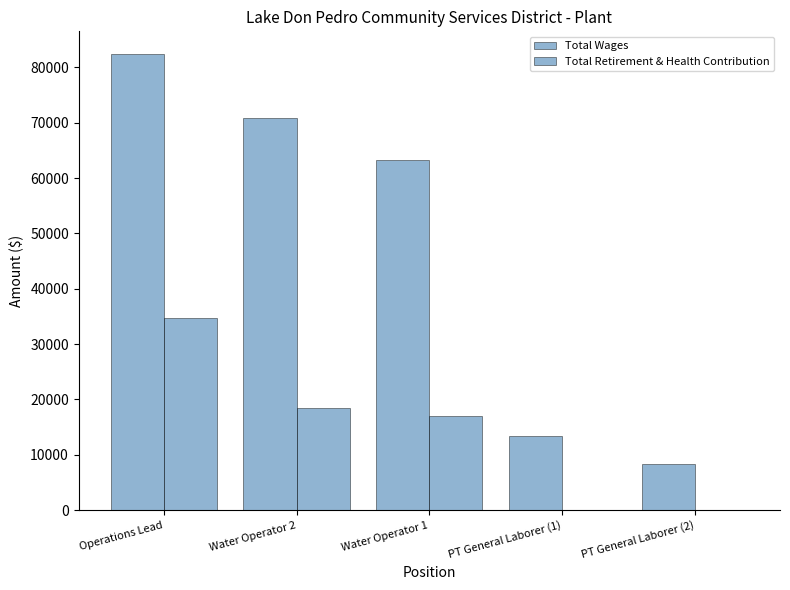

Reading left to right, list all the values displayed in this chart.

Total Wages: Operations Lead=82402	Water Operator 2=70853	Water Operator 1=63354	PT General Laborer (1)=13478	PT General Laborer (2)=8268
Total Retirement & Health Contribution: Operations Lead=34693	Water Operator 2=18392	Water Operator 1=16998	PT General Laborer (1)=0	PT General Laborer (2)=0